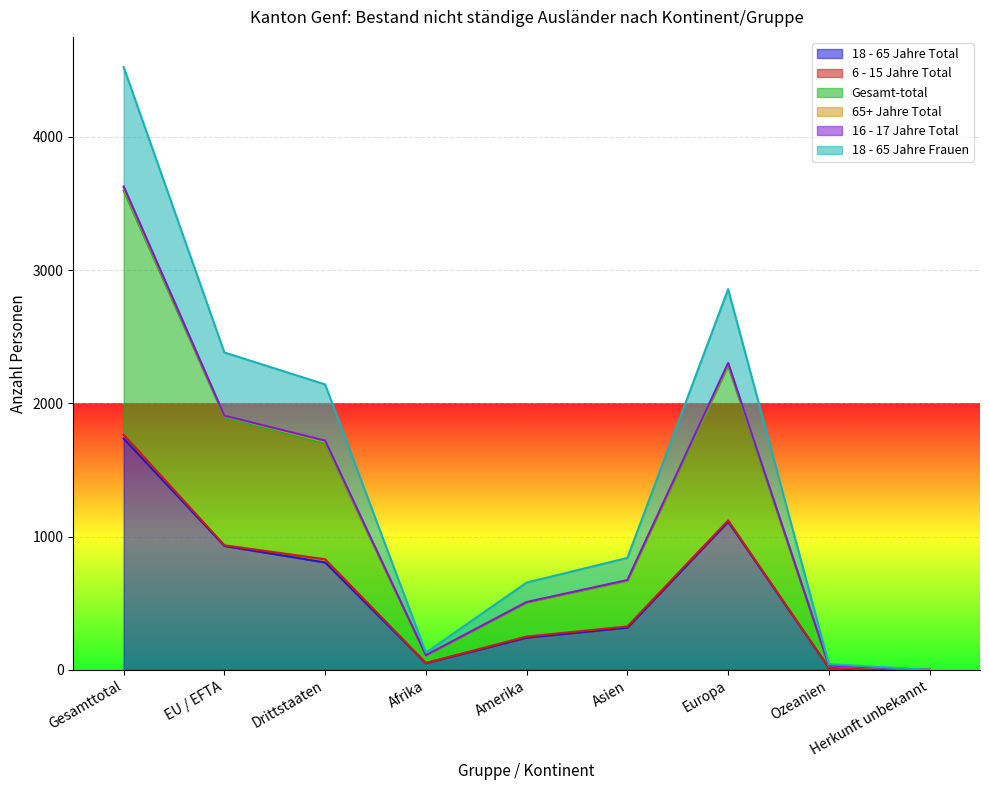

What is the sum of all 65+ Jahre Total values?

10851